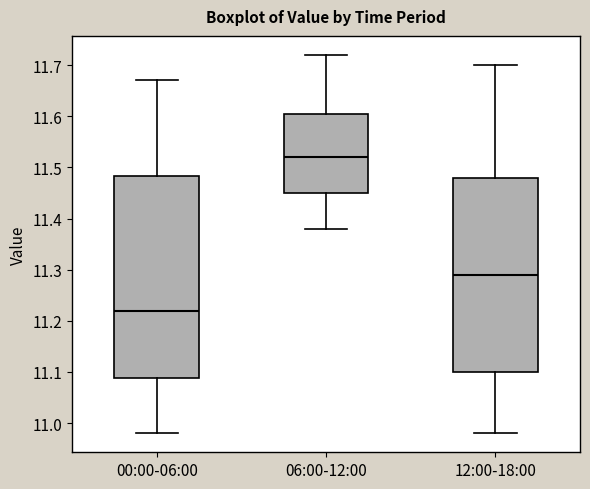

Where is the lower edge of the box for 06:00-12:00 on the y-axis? The values are not printed on the chart, so give them approximately, as read against the axis.

11.45